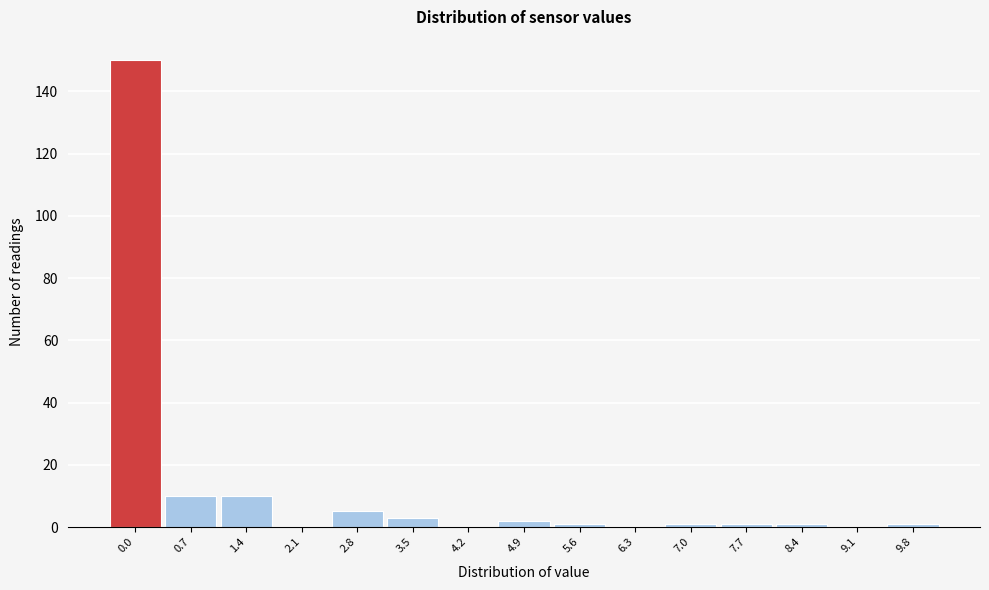

Reading left to right, extract all data points from this chart.

0.0=150	0.7=10	1.4=10	2.1=0	2.8=5	3.5=3	4.2=0	4.9=2	5.6=1	6.3=0	7.0=1	7.7=1	8.4=1	9.1=0	9.8=1